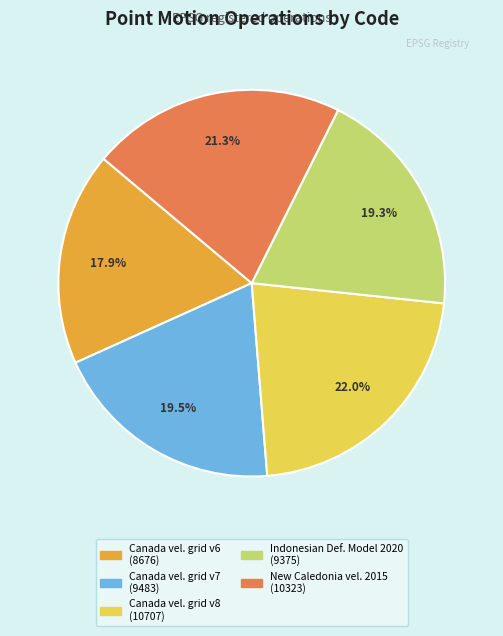

How many segments does this pie chart have?

5